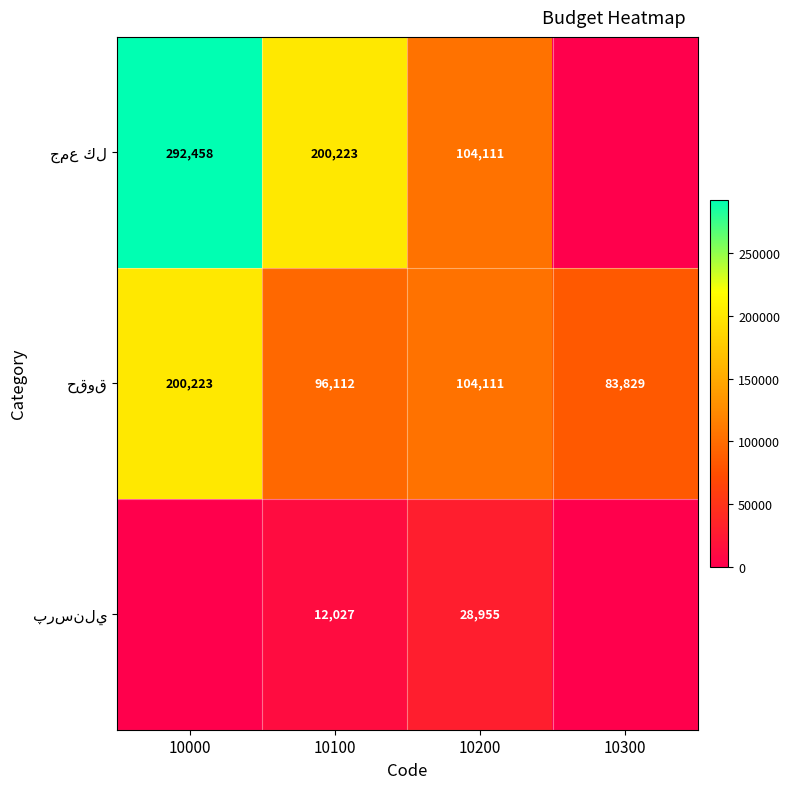

What is the total value across all series at 10200?

237177